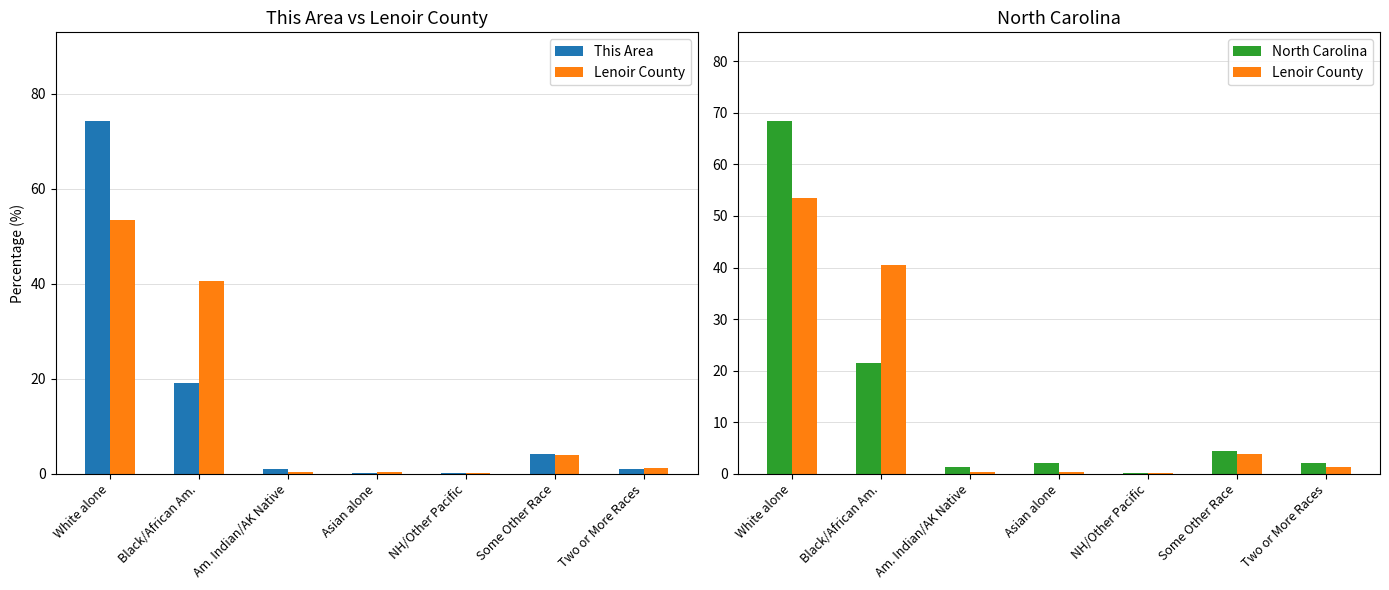

The value of North Carolina at Two or More Races is 3.0. True or false?

False